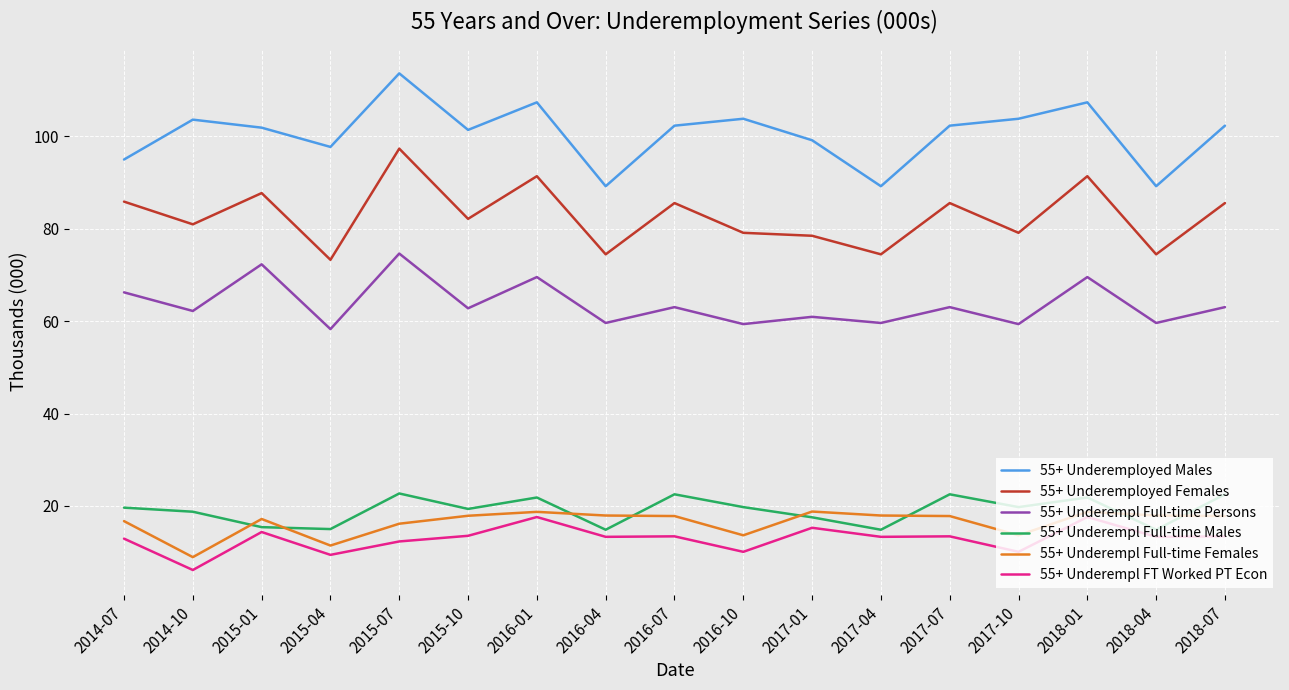

Which series changed the most between 2016-07 and 2017-01?

55+ Underemployed Females